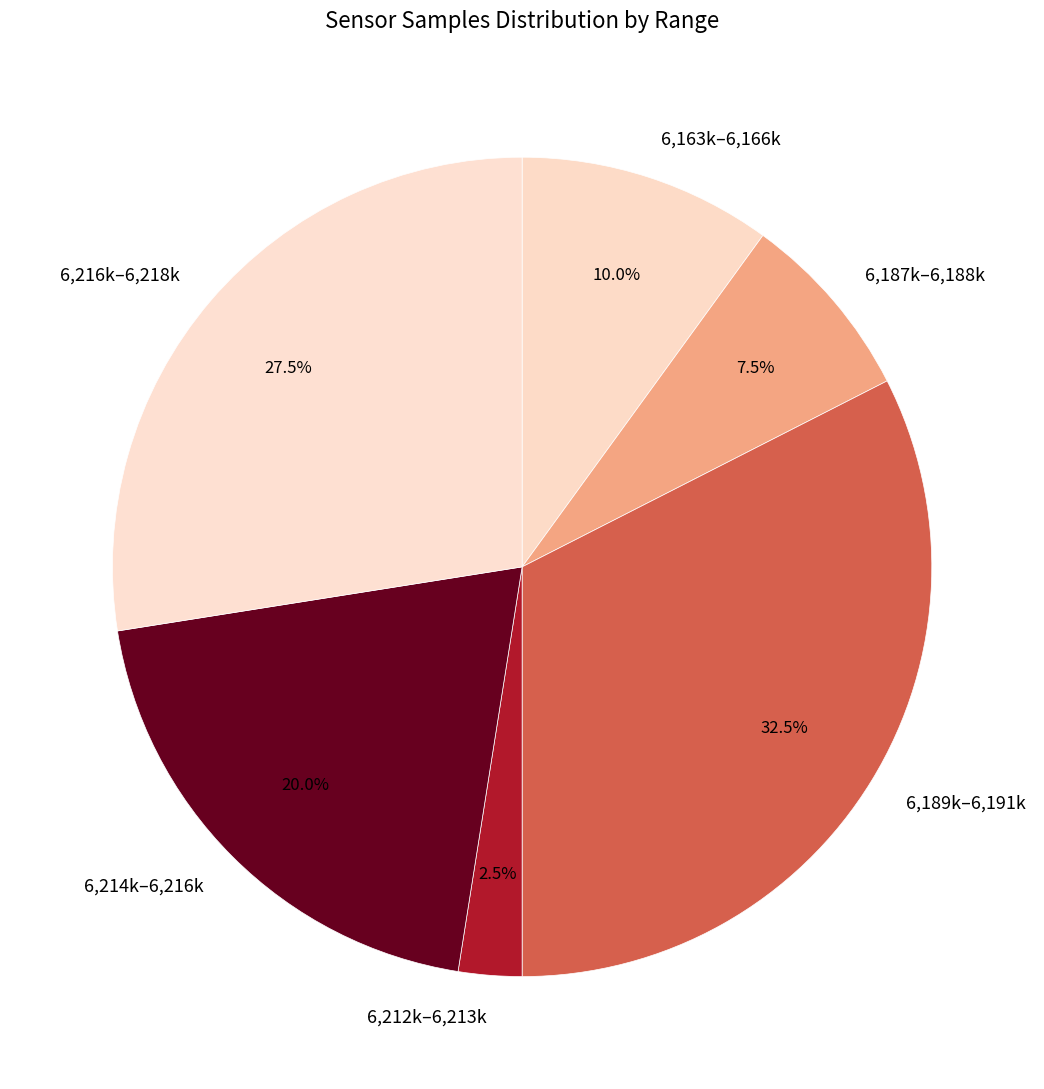

Which category has the smallest portion of the pie?

6,212k–6,213k